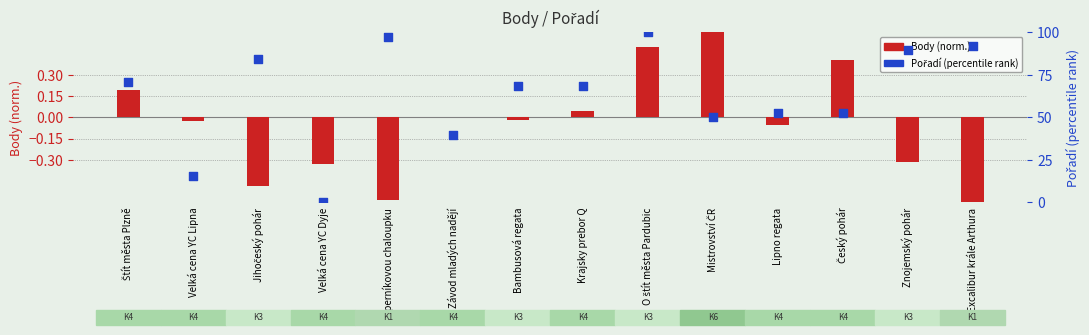

Which series reaches the minimum Y coordinate?

Body (norm.)